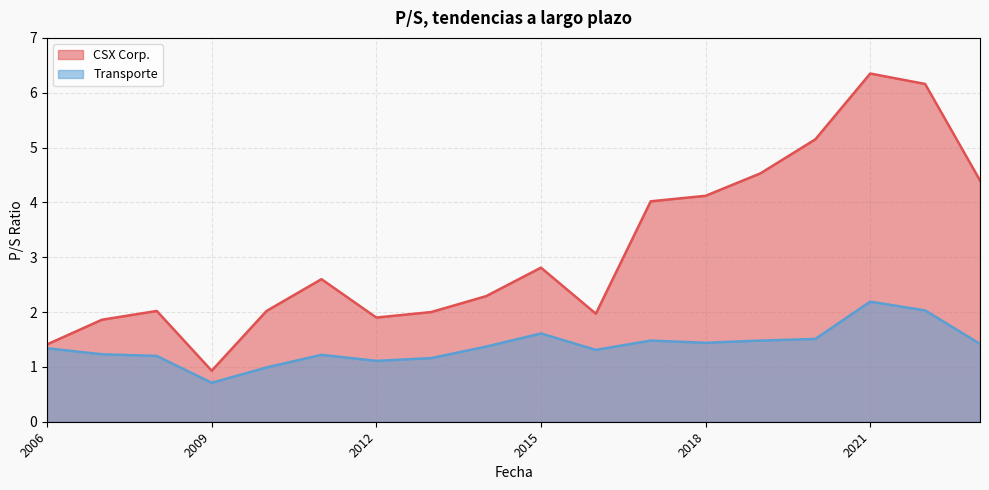

Is it true that CSX Corp. equals 2.6 at 2011-02-18?

True